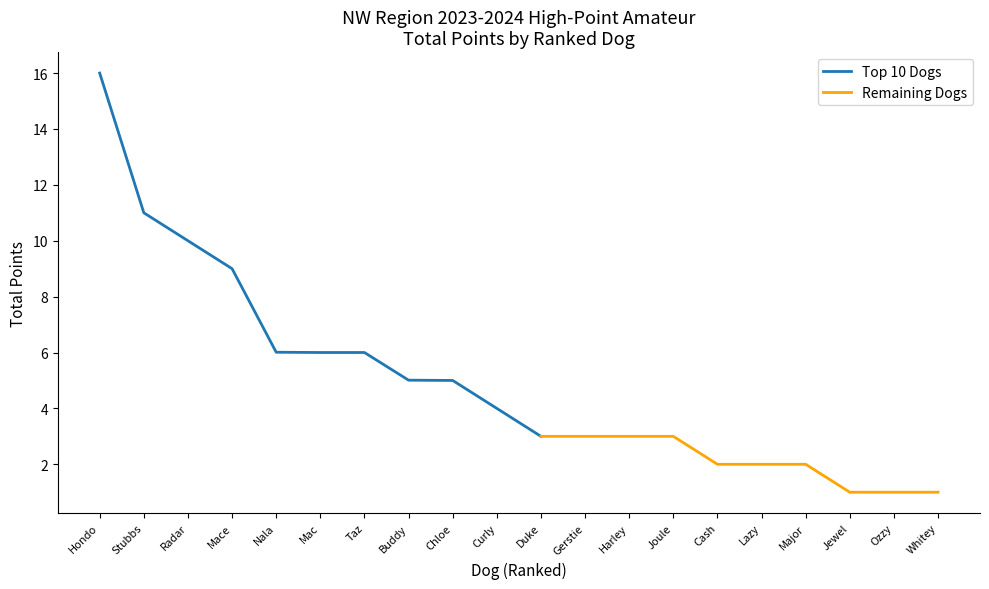

What is the change in value from Chloe to Harley?

-2.0